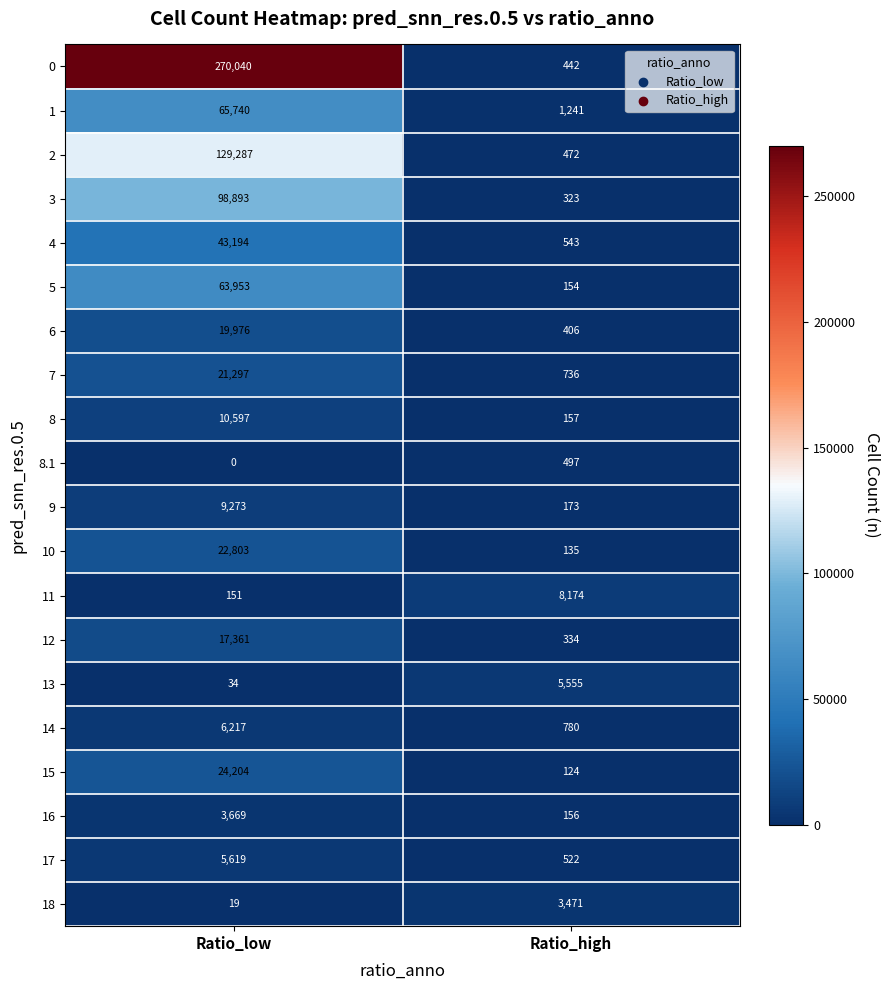

Rank the series at Ratio_low from lowest to highest value.

8.1, 18, 13, 11, 16, 17, 14, 9, 8, 12, 6, 7, 10, 15, 4, 5, 1, 3, 2, 0